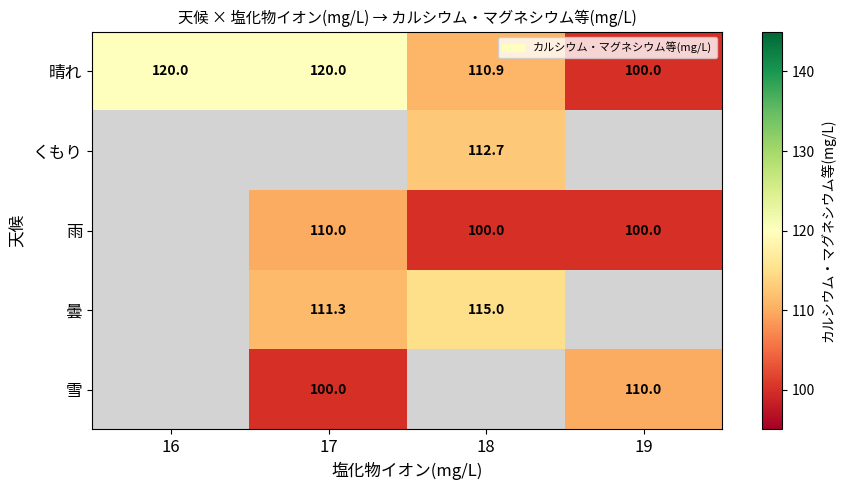

What is the minimum value for 晴れ?

100.0